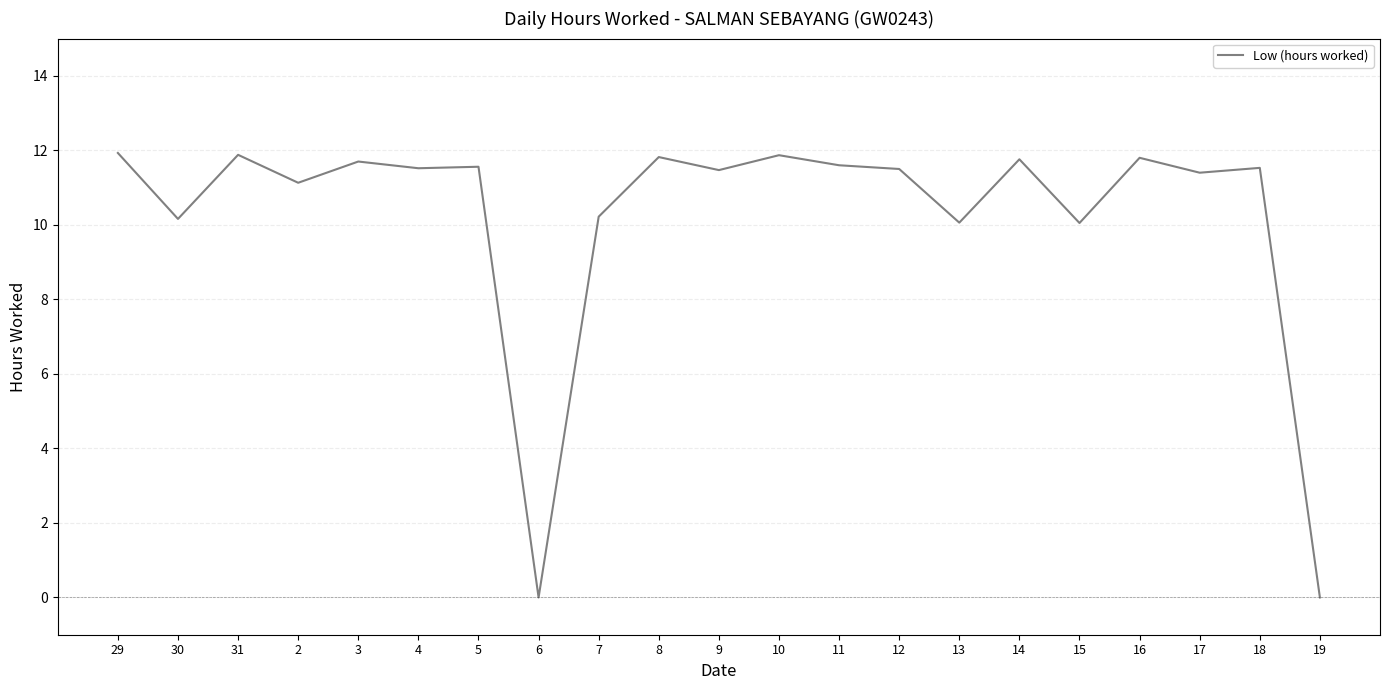

True or false: the data shows 11.5 at 12.

True